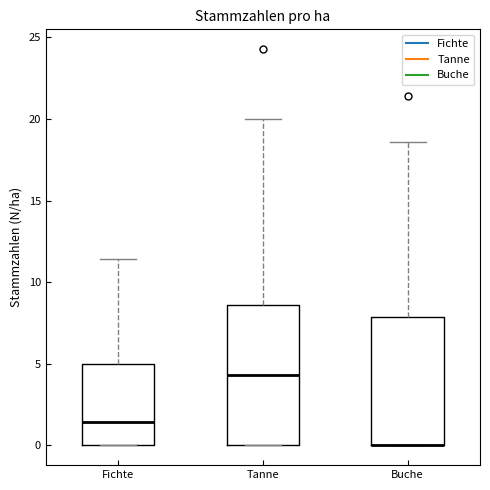

Reading left to right, transcribe this box plot: for each box, give where its median line is, the range the box spans, and where its two whiskers end, as read against the y-axis. The values are not printed on the chart, so give them approximately, as read against the axis.

Fichte: median 1.5, box 0.0 to 5.0, whiskers 0.0 to 11.5
Tanne: median 4.5, box 0.0 to 8.5, whiskers 0.0 to 20.0
Buche: median 0.0 (drawn on the box's lower edge), box 0.0 to 8.0, whiskers 0.0 to 18.5